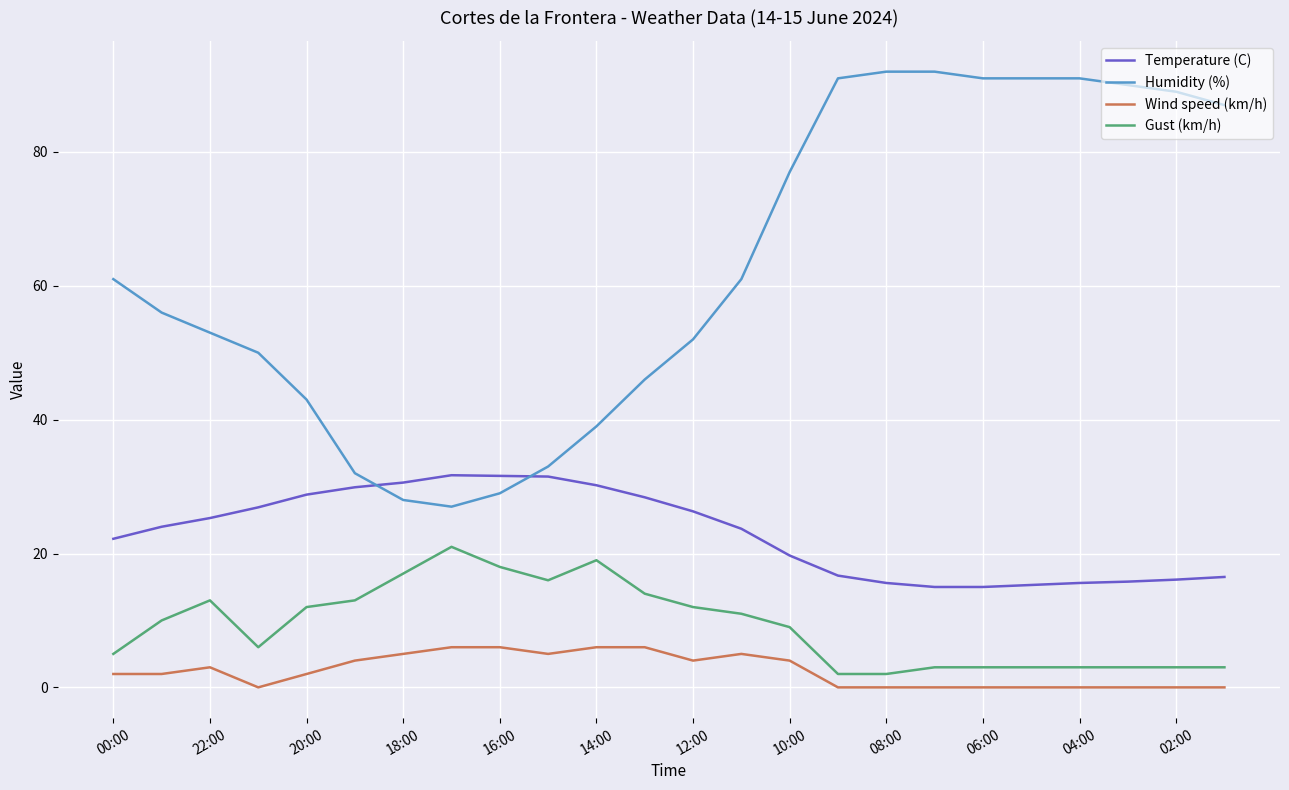

How many categories are shown in the chart?

24